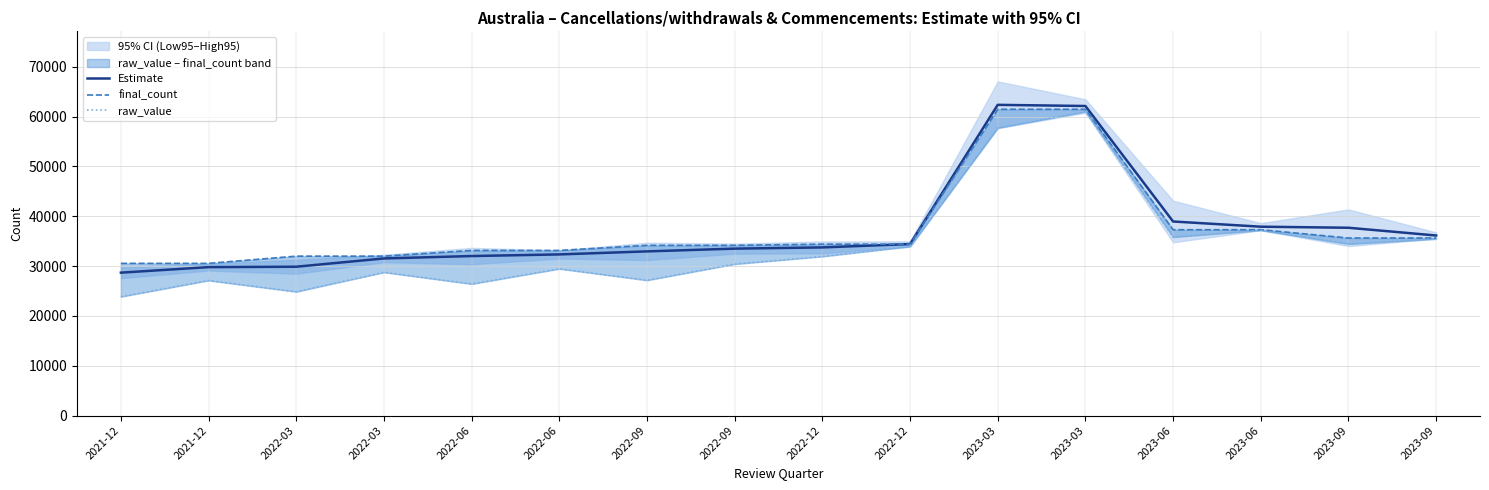

Reading left to right, extract all data points from this chart.

Estimate: 2021-12=28680	2021-12=29788	2022-03=29869	2022-03=31532	2022-06=32013	2022-06=32339	2022-09=32948	2022-09=33500	2022-12=33744	2022-12=34421	2023-03=62354	2023-03=62122	2023-06=38945	2023-06=37904	2023-09=37690	2023-09=36134
final_count: 2021-12=30544	2021-12=30544	2022-03=31991	2022-03=31991	2022-06=33139	2022-06=33139	2022-09=34160	2022-09=34160	2022-12=34397	2022-12=34397	2023-03=61466	2023-03=61466	2023-06=37295	2023-06=37295	2023-09=35629	2023-09=35629
raw_value: 2021-12=23854	2021-12=27111	2022-03=24844	2022-03=28752	2022-06=26410	2022-06=29452	2022-09=27148	2022-09=30400	2022-12=31927	2022-12=33933	2023-03=57736	2023-03=61007	2023-06=35822	2023-06=37190	2023-09=34444	2023-09=35449